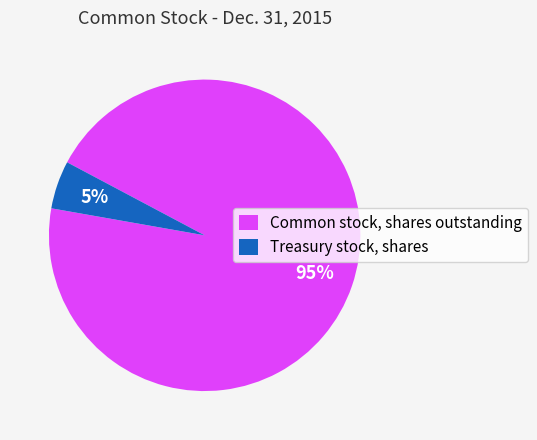

To the nearest percent, what percentage of the pie is Common stock, shares outstanding?

95%